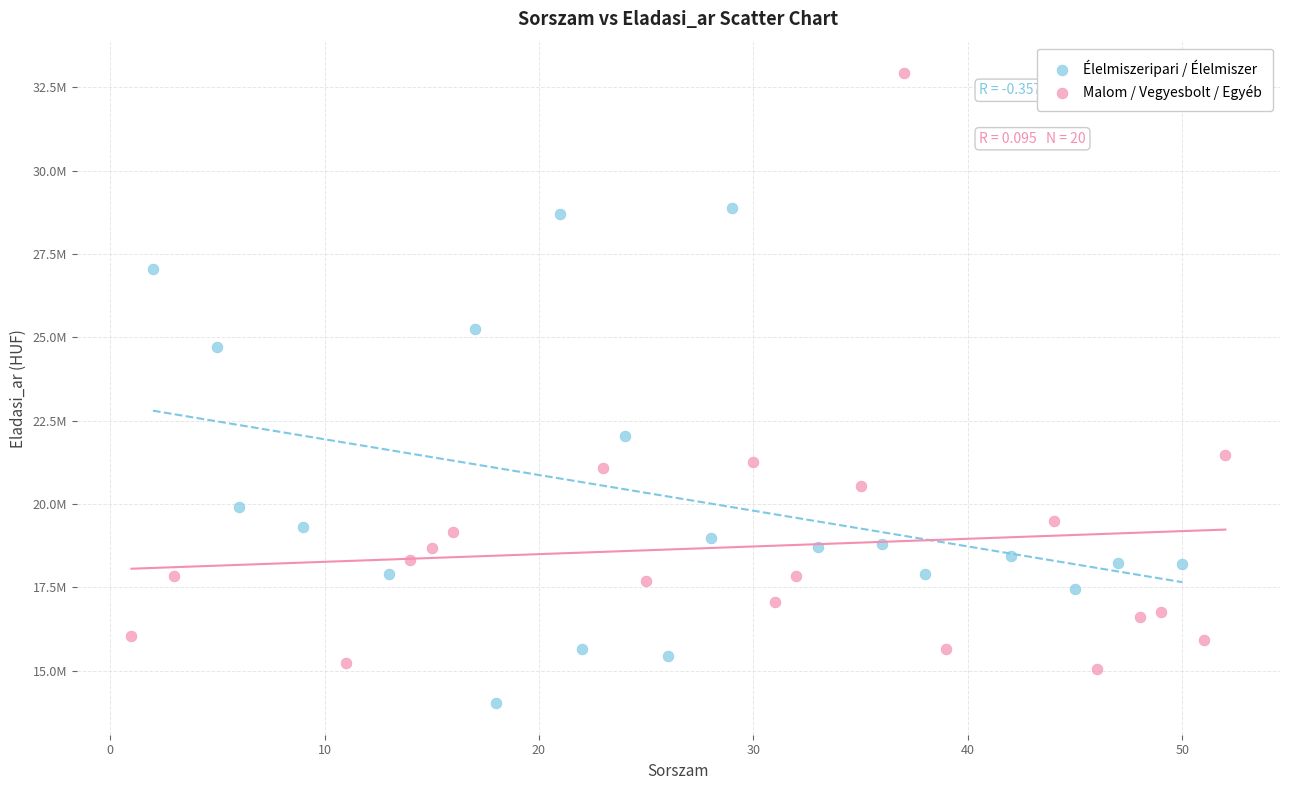

Which series has the largest Y range (max minus min)?

Malom / Vegyesbolt / Egyéb